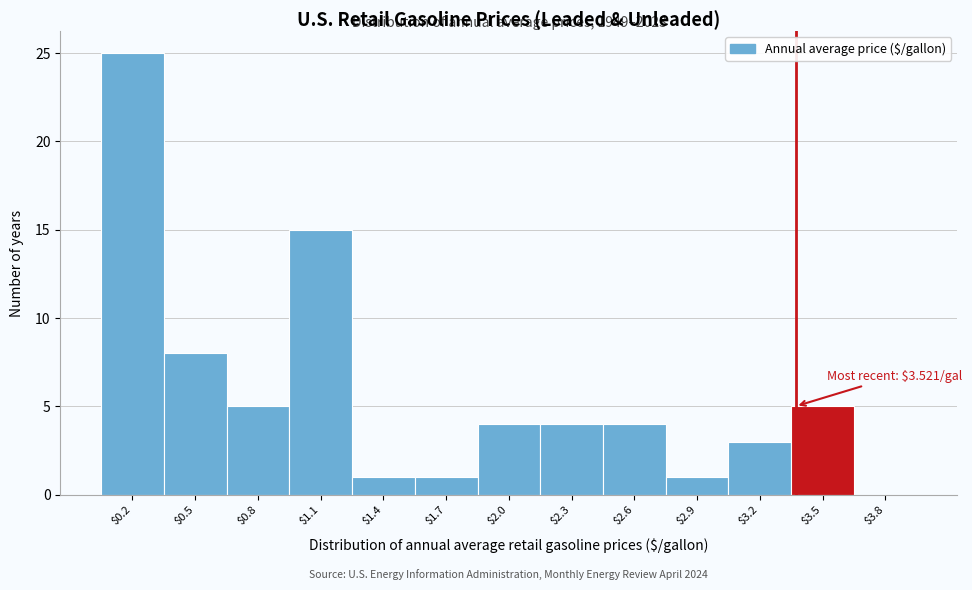

What is the maximum value shown in the chart?

25